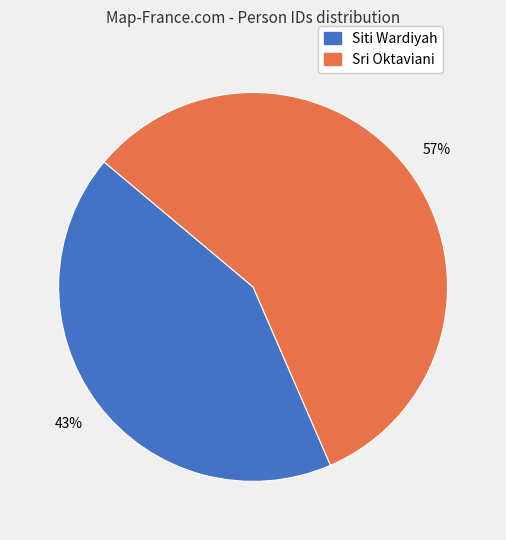

What is the ratio of the value at Sri Oktaviani to the value at Siti Wardiyah?

1.3